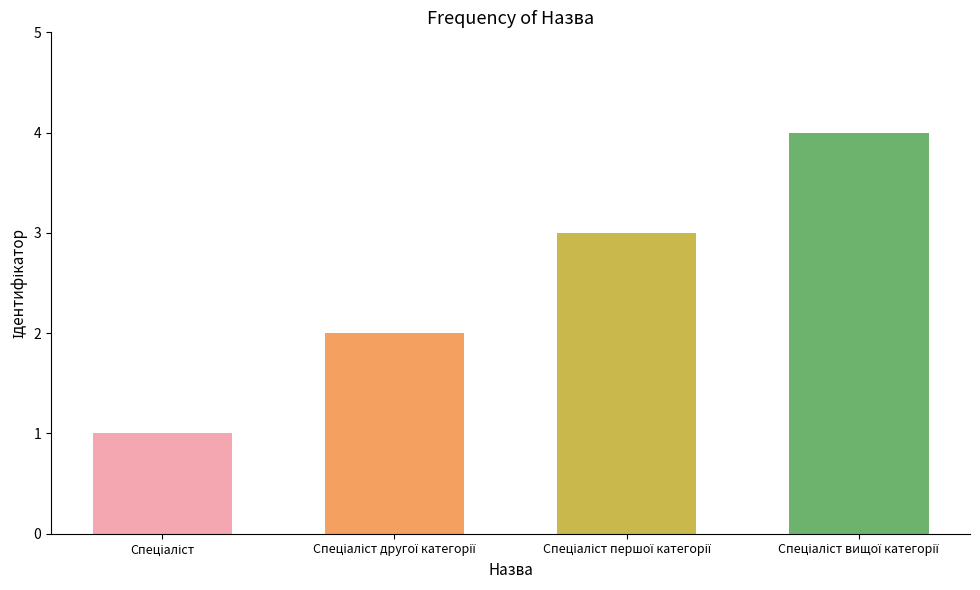

What is the sum of all values?

10